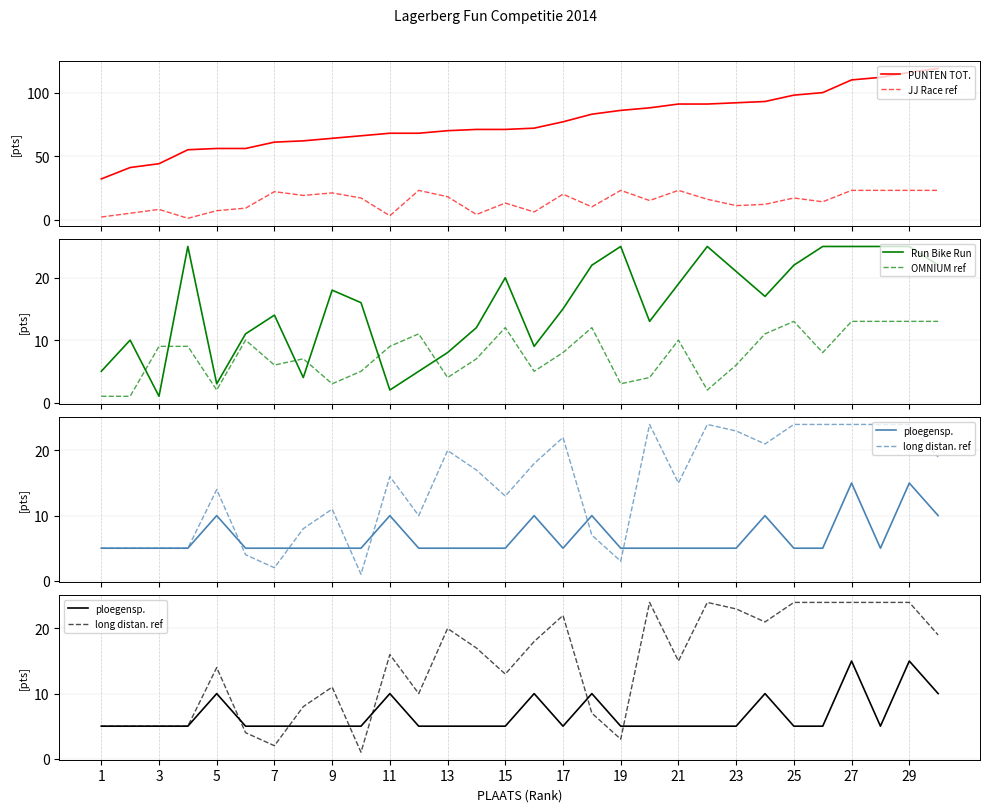

Does the chart have visible grid lines?

Yes